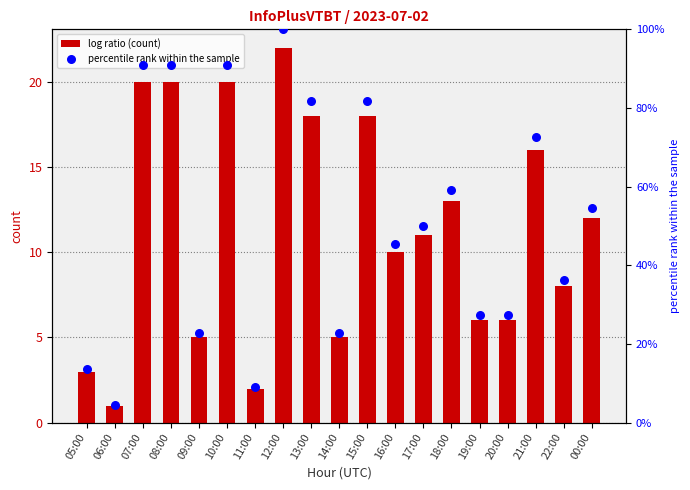

Which series contains the lowest Y value?

col_3